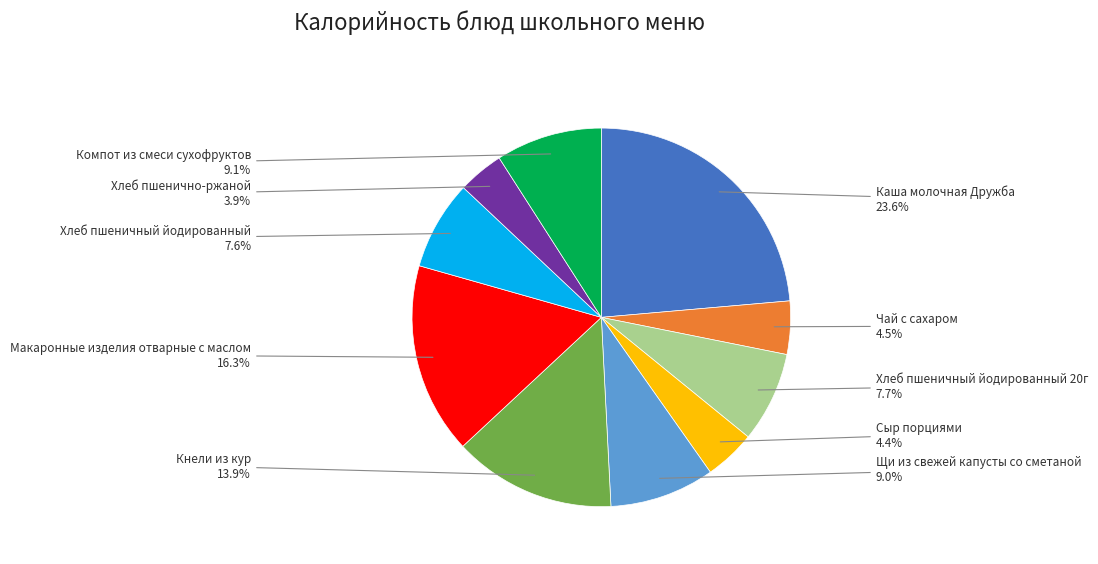

Is there a majority slice in this chart?

No